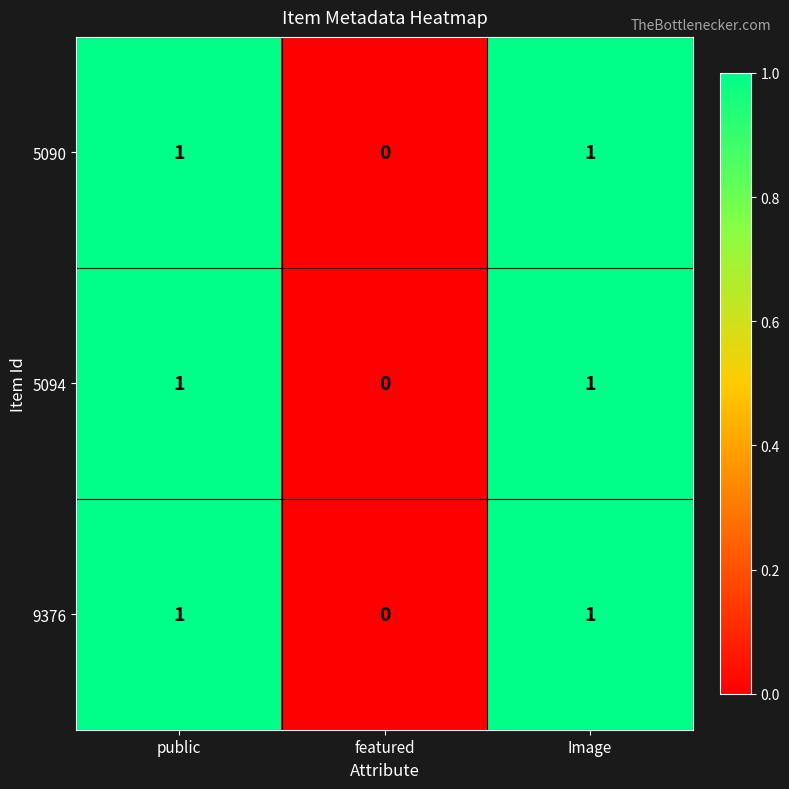

True or false: 5094 has a value of 0 at public.

False